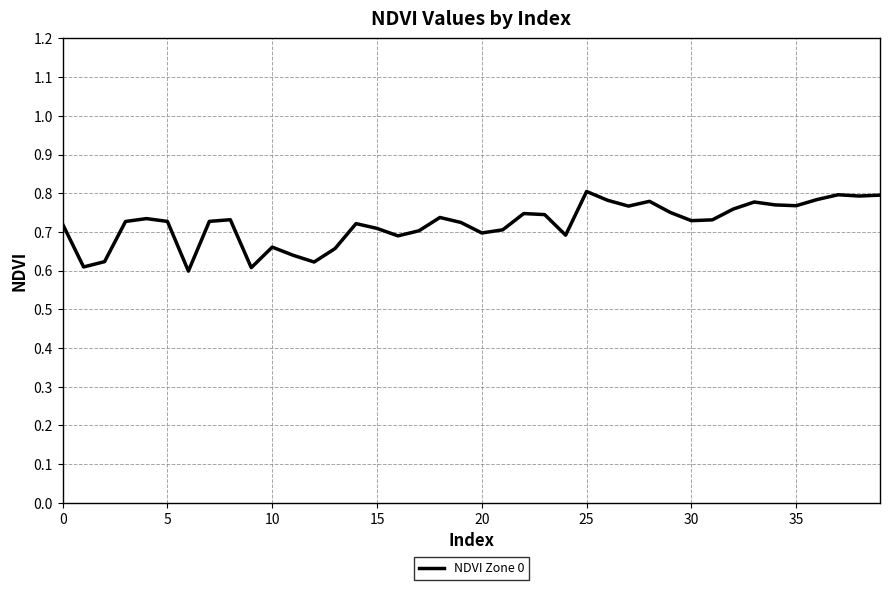

True or false: the data has more than 2 interior local peaks.

True